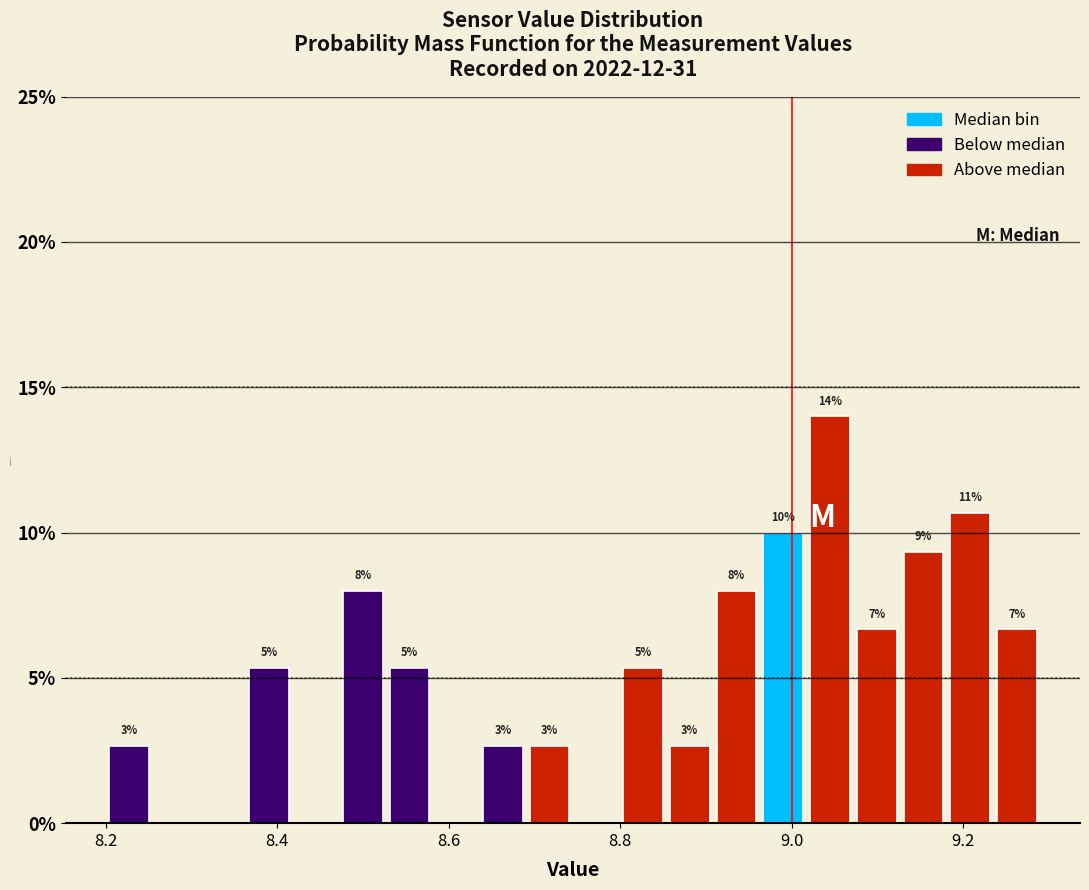

Read against the x-axis, roughly where is the centre of the tallest bar?

9.04